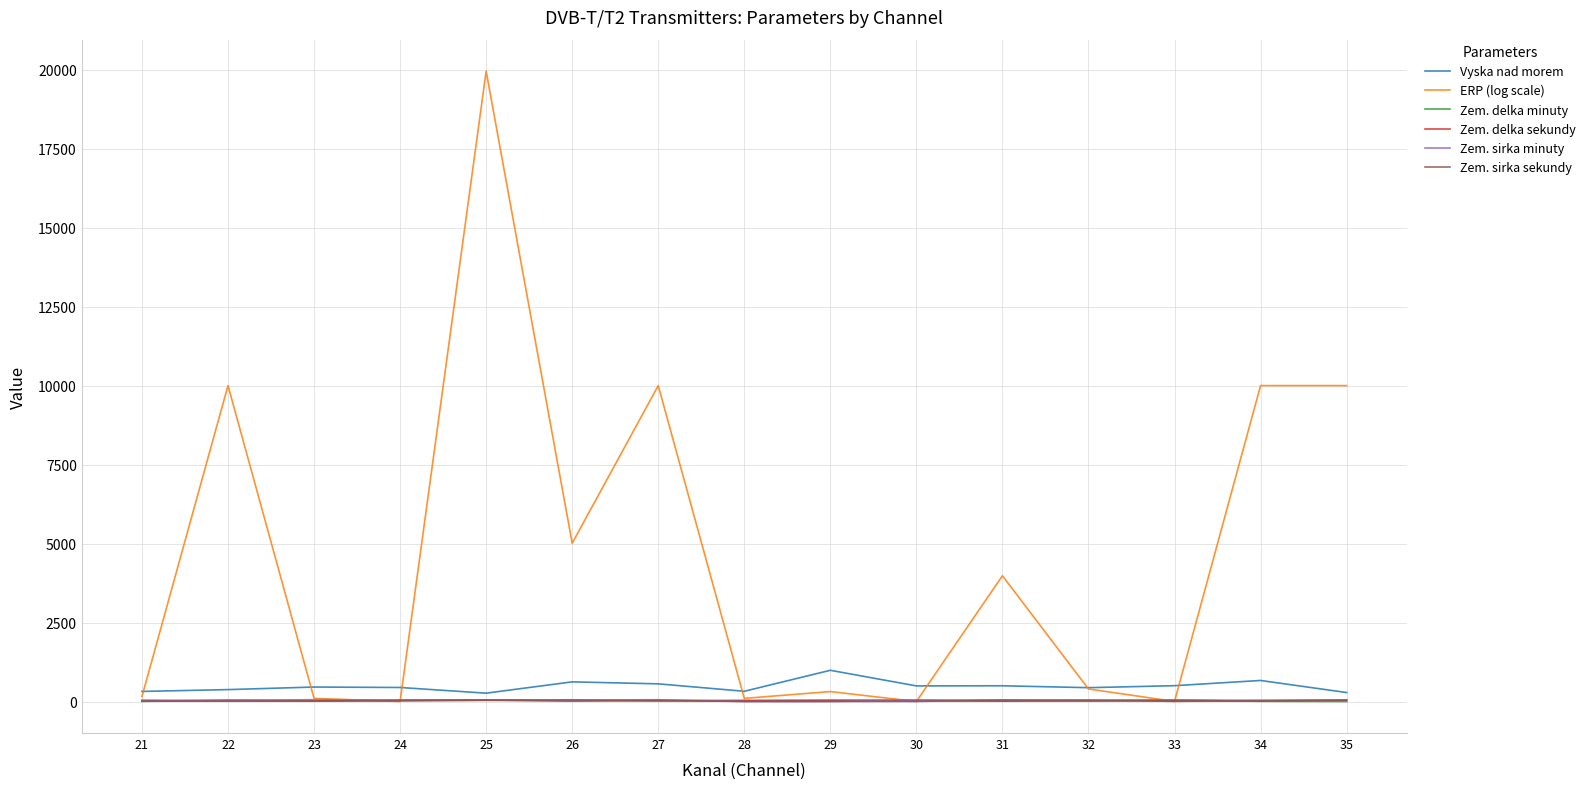

How many intersections are there between Zem. delka minuty and Zem. sirka sekundy?

6